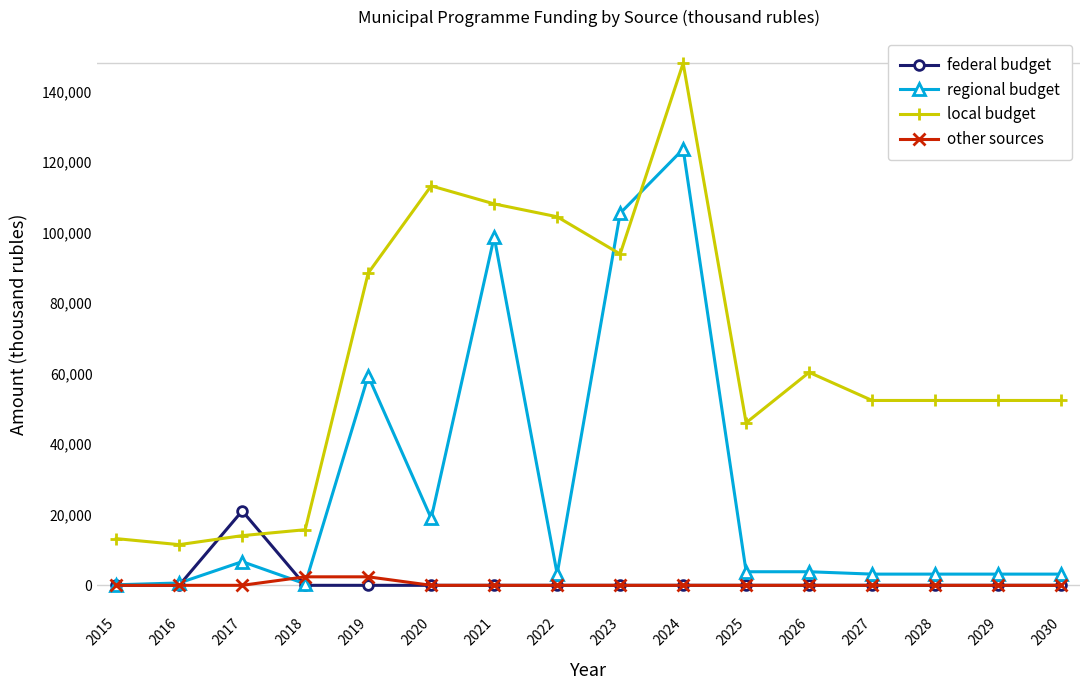

At which category does federal budget reach its first local peak?

2017